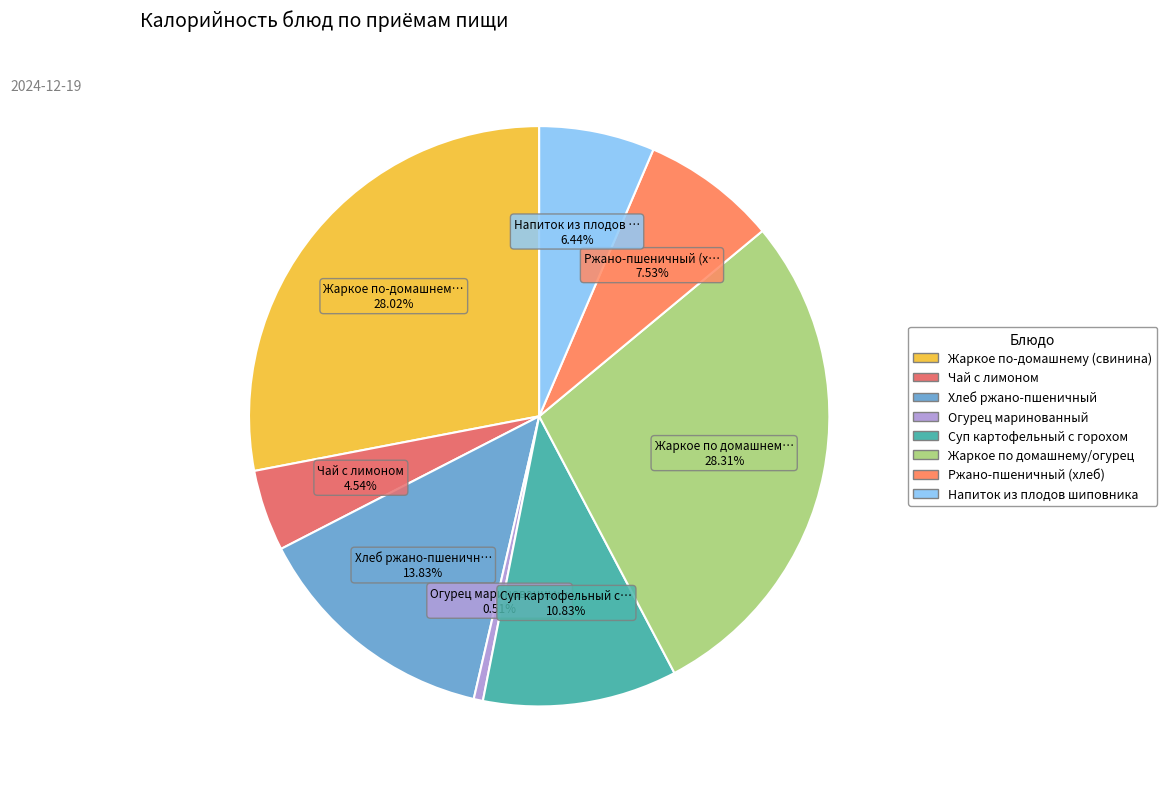

How many segments does this pie chart have?

8